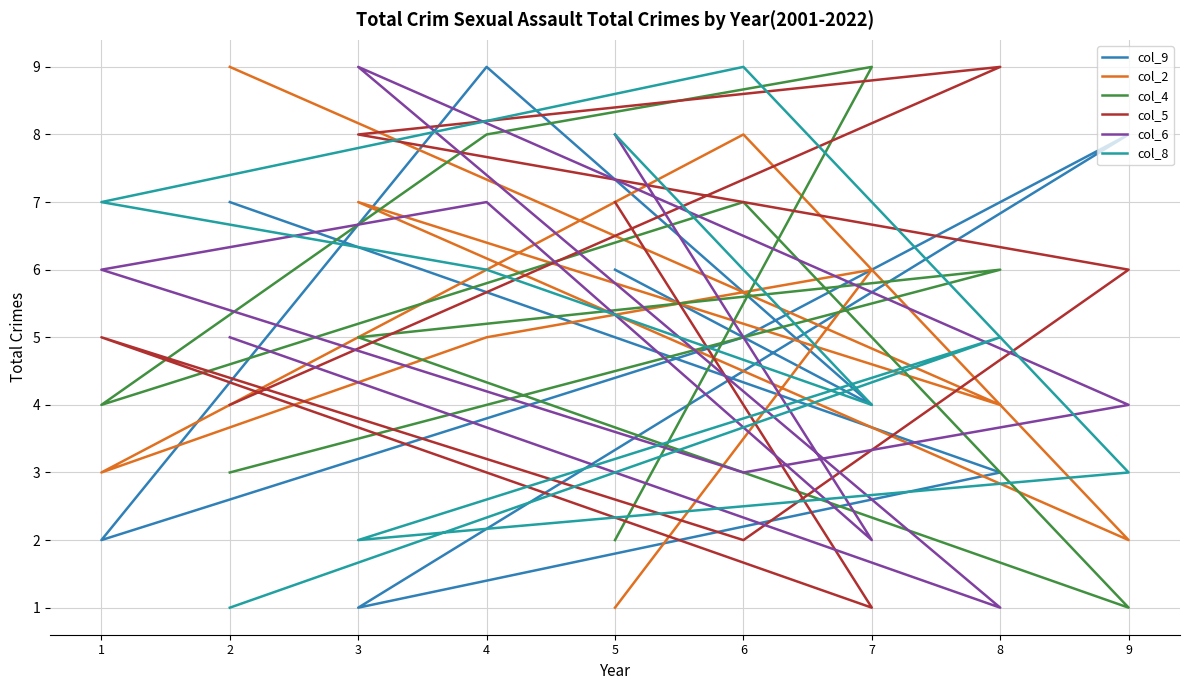

Which category has the lowest value in the col_8 series?

2